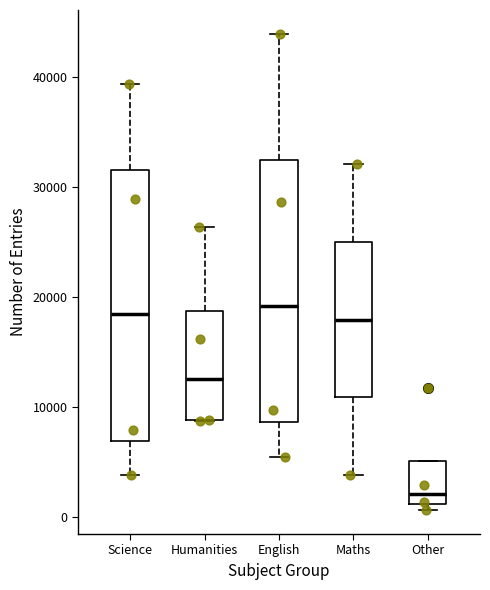

Reading left to right, transcribe this box plot: for each box, give where its median line is, the range the box spans, and where its two whiskers end, as read against the y-axis. The values are not printed on the chart, so give them approximately, as read against the axis.

Science: median 18000, box 7000 to 32000, whiskers 4000 to 39000
Humanities: median 13000, box 9000 to 19000, whiskers 9000 to 26000
English: median 19000, box 9000 to 32000, whiskers 5000 to 44000
Maths: median 18000, box 11000 to 25000, whiskers 4000 to 32000
Other: median 2000, box 1000 to 5000, whiskers 1000 (just below the box's lower edge) to 5000